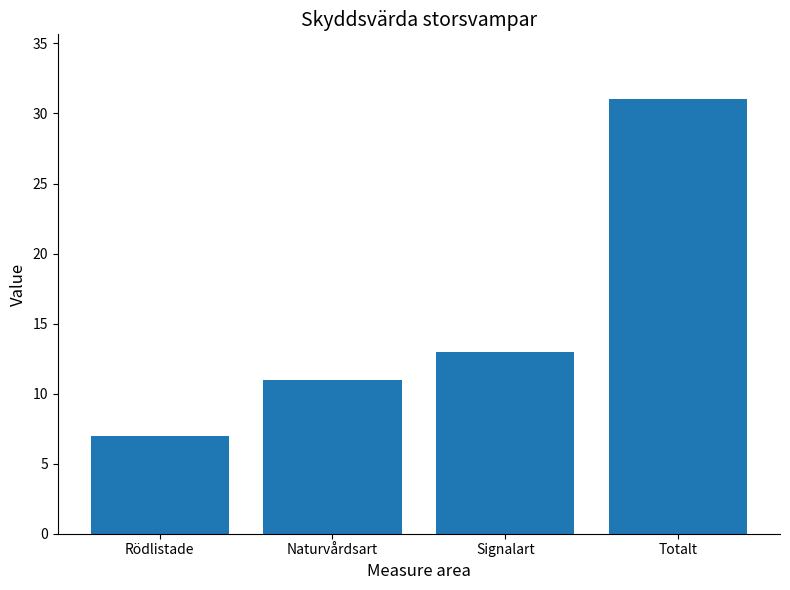

How many data points are less than 13?

2